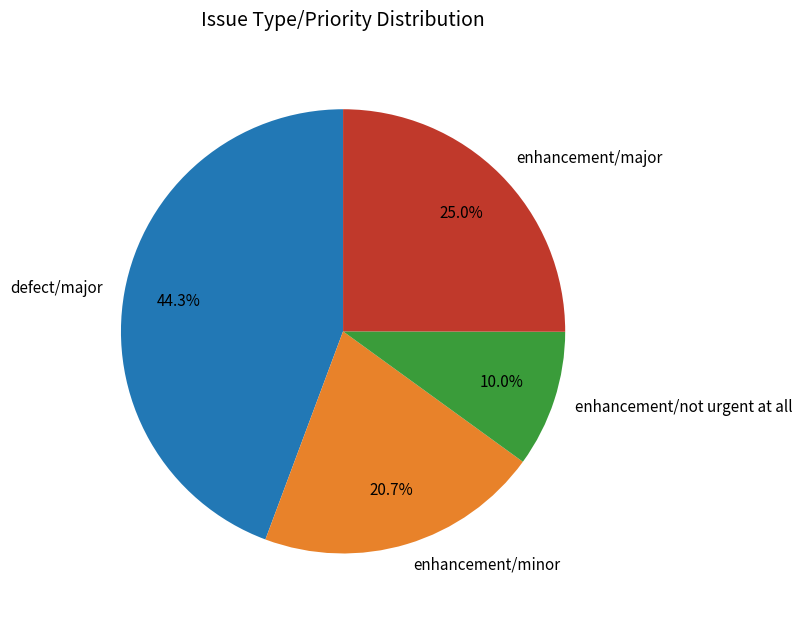

Rank the categories by value from lowest to highest.

enhancement/not urgent at all, enhancement/minor, enhancement/major, defect/major